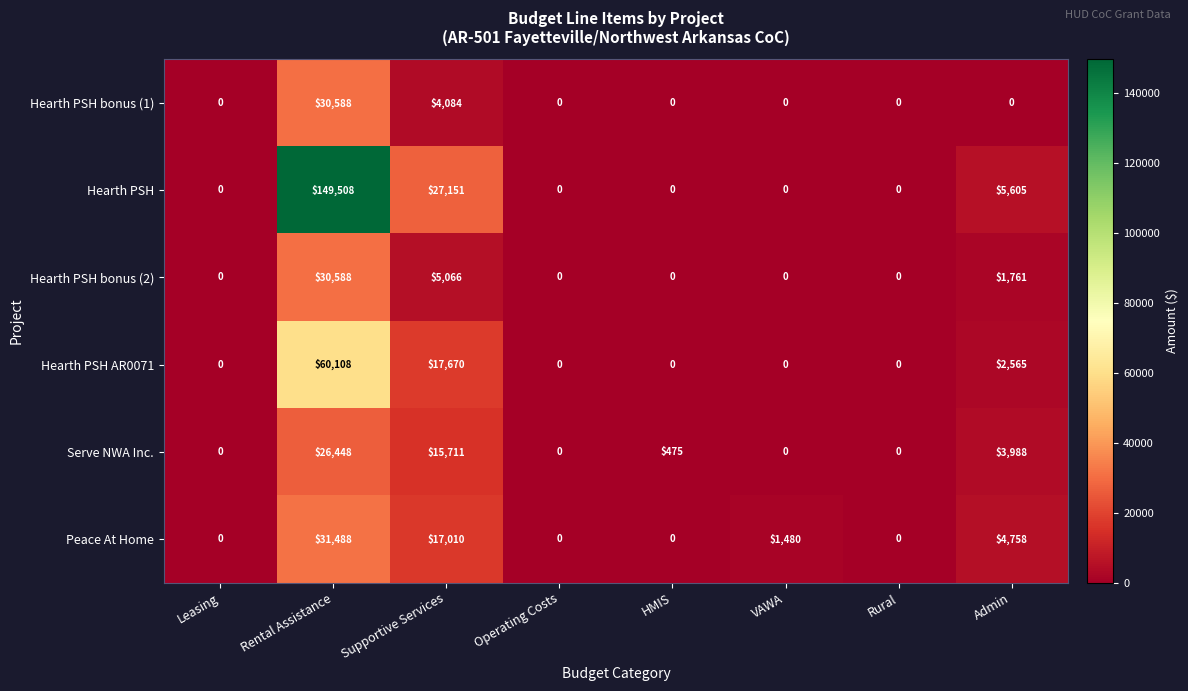

What is the difference between the maximum and second lowest values in the Hearth PSH series?

149508